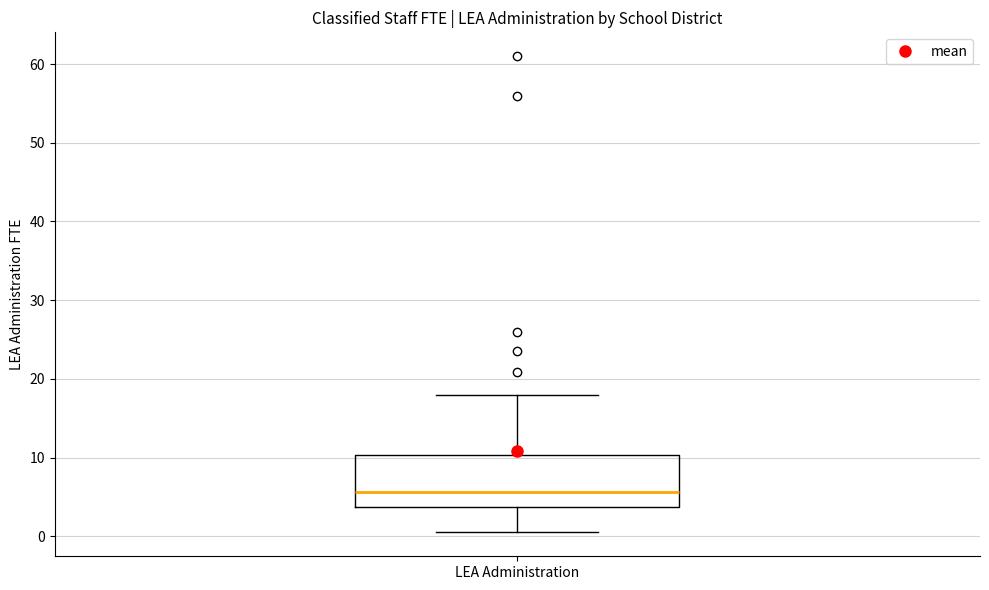

Transcribe this box plot: give where the median line is, the range the box spans, and where the two whiskers end, as read against the y-axis. The values are not printed on the chart, so give them approximately, as read against the axis.

median 6, box 4 to 10, whiskers 1 to 18